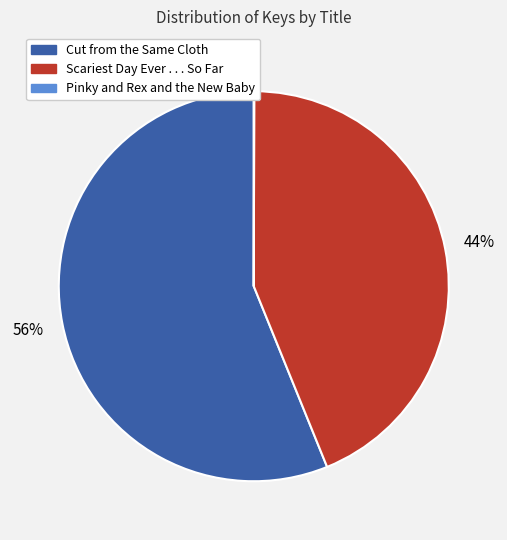

Which category has the biggest portion of the pie?

Cut from the Same Cloth